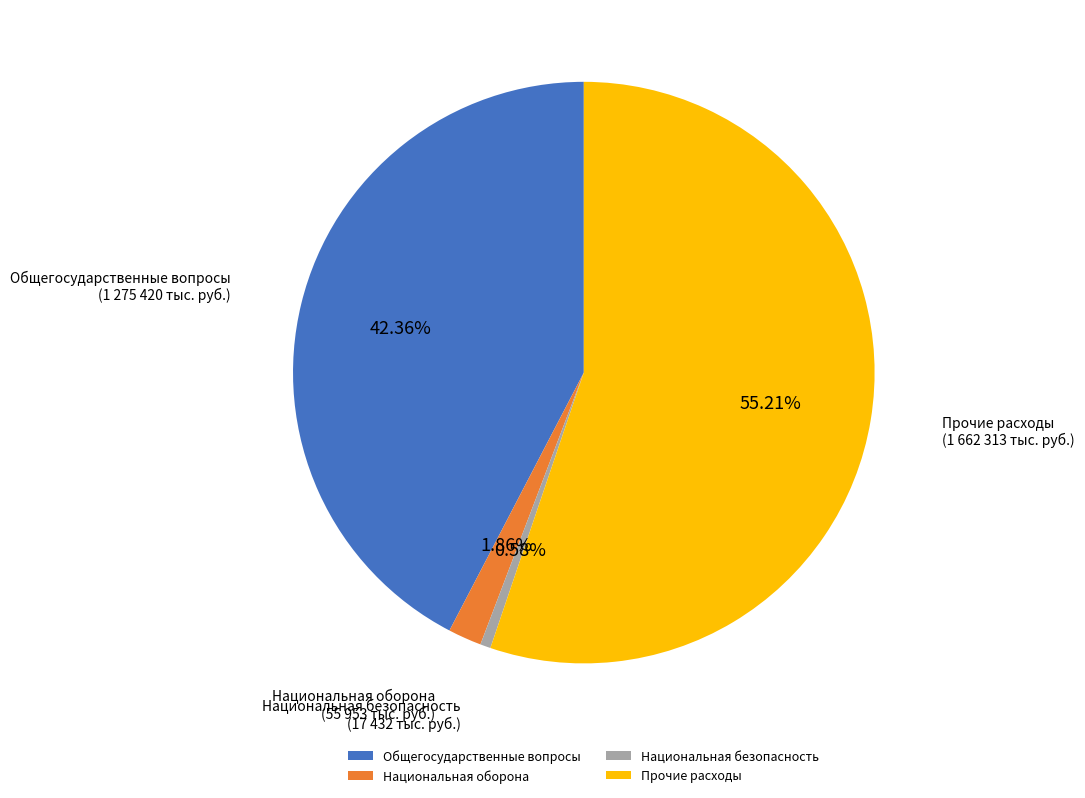

Is the sum of Общегосударственные вопросы and Национальная безопасность greater than half?

No